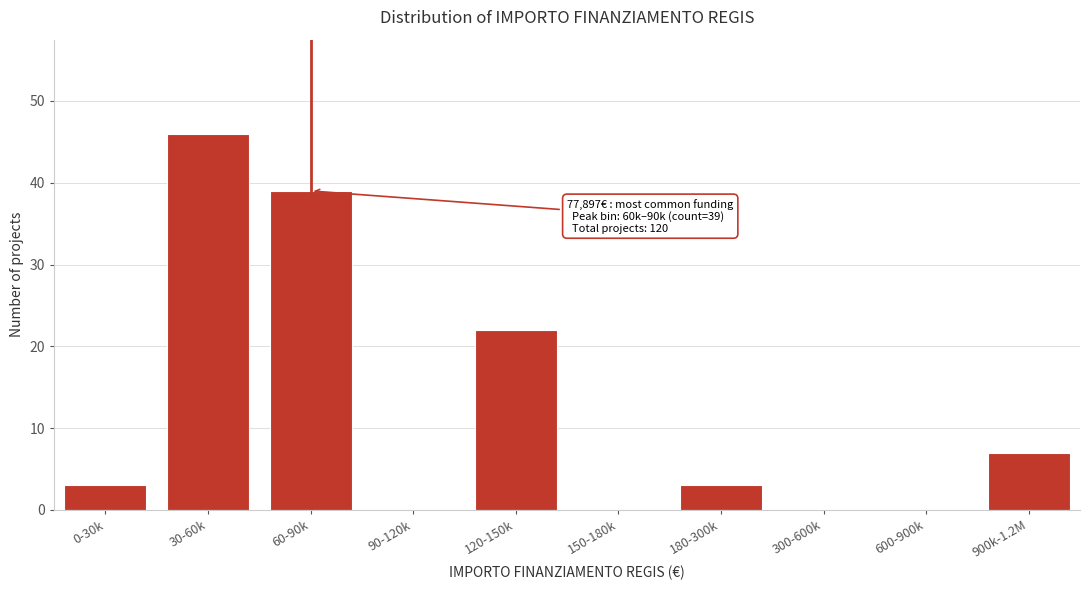

Reading left to right, extract all data points from this chart.

0-30k=3	30-60k=46	60-90k=39	90-120k=0	120-150k=22	150-180k=0	180-300k=3	300-600k=0	600-900k=0	900k-1.2M=7